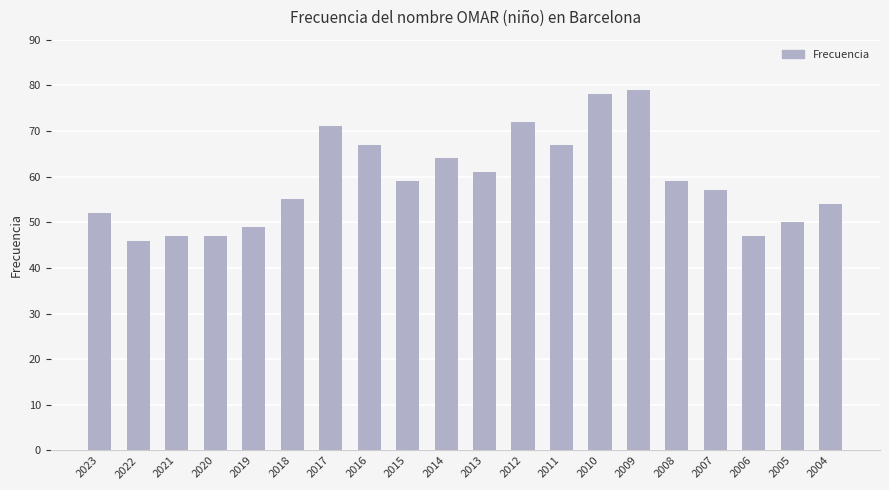

What is the value of the 2nd bar from the left?

46